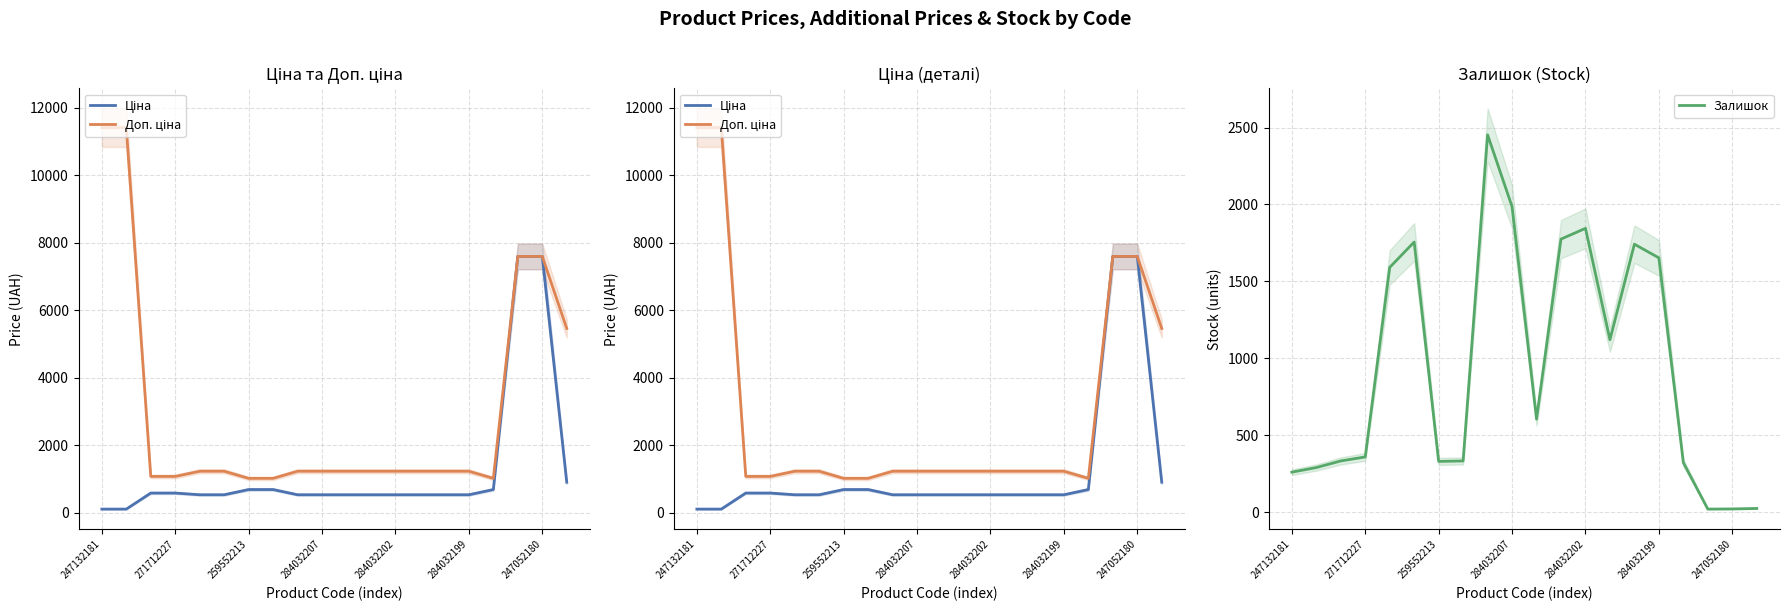

True or false: Залишок has a value of 1097 at 284032202.

False